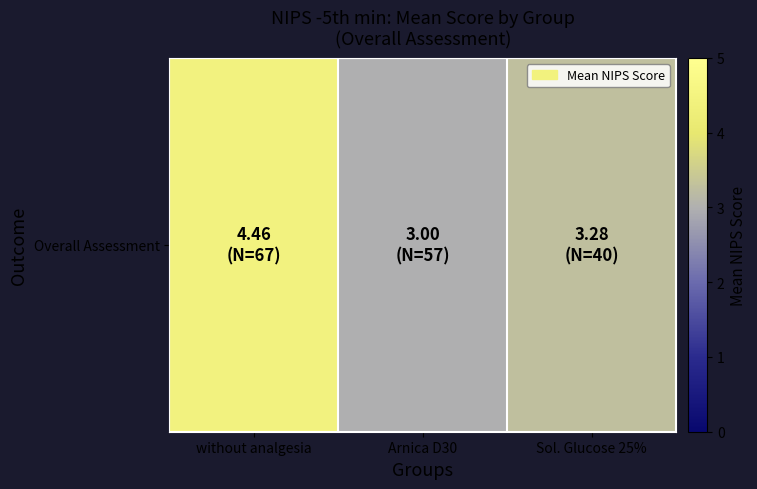

What is the approximate value at Arnica D30?

3.0